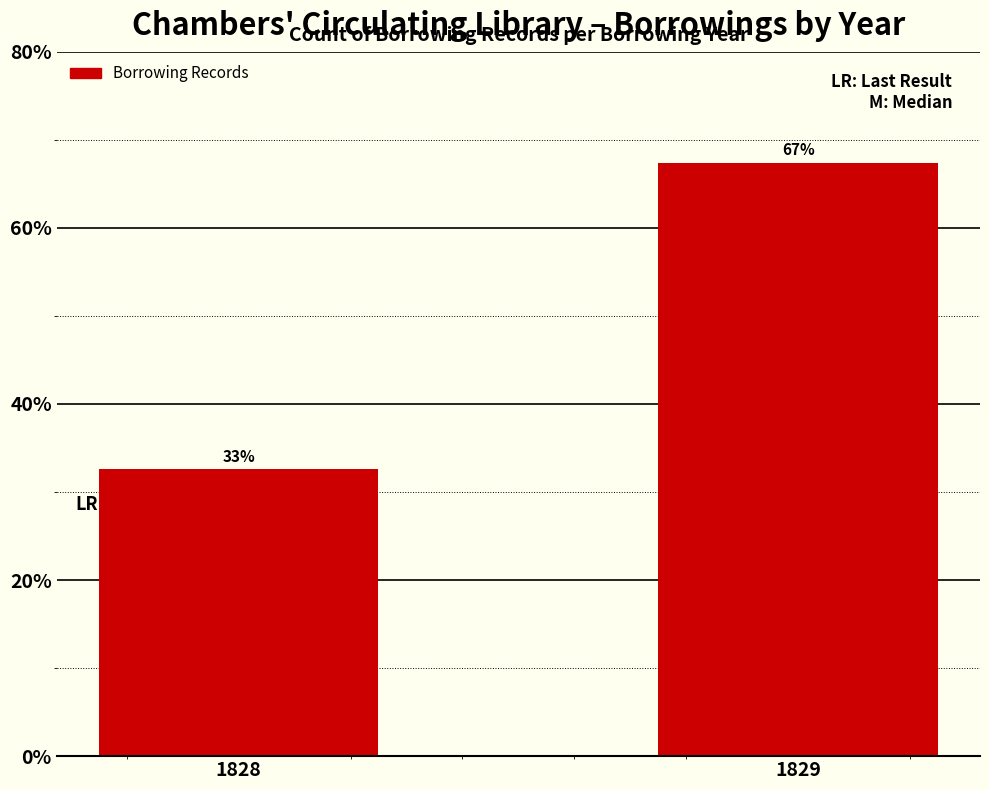

How many bars are there in total?

2